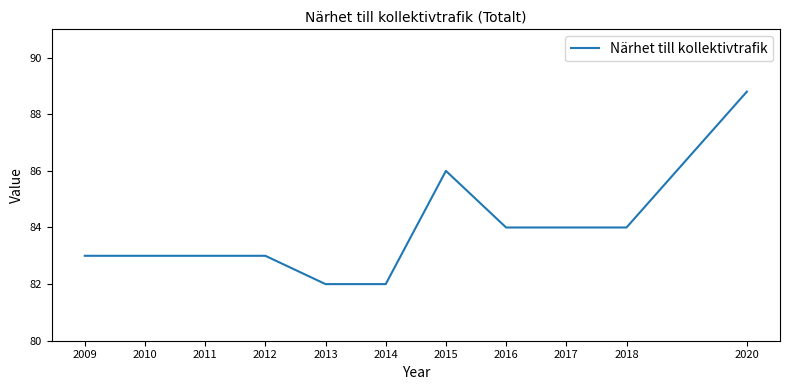

What is the change in value from 2013 to 2015?

+4.0